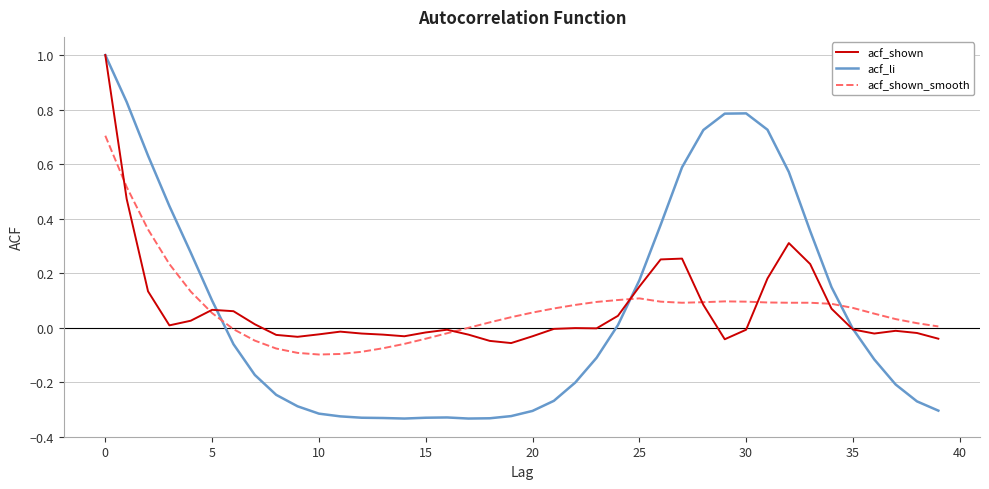

How many lines are shown in the chart?

3